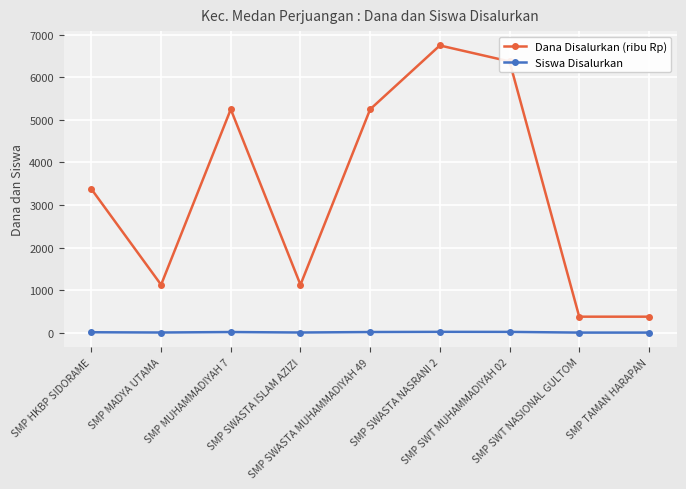

True or false: Dana Disalurkan (ribu Rp) and Siswa Disalurkan cross at least once.

False